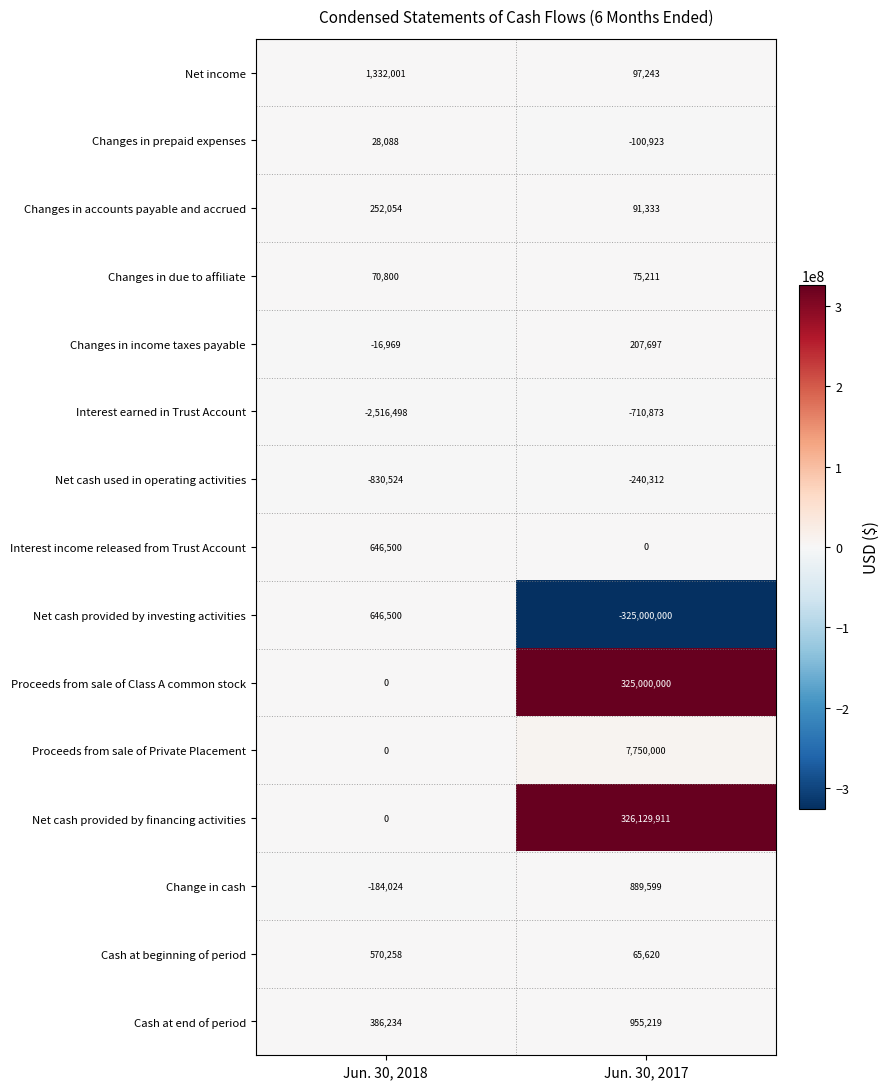

At which label does Change in cash reach its minimum?

Jun. 30, 2018